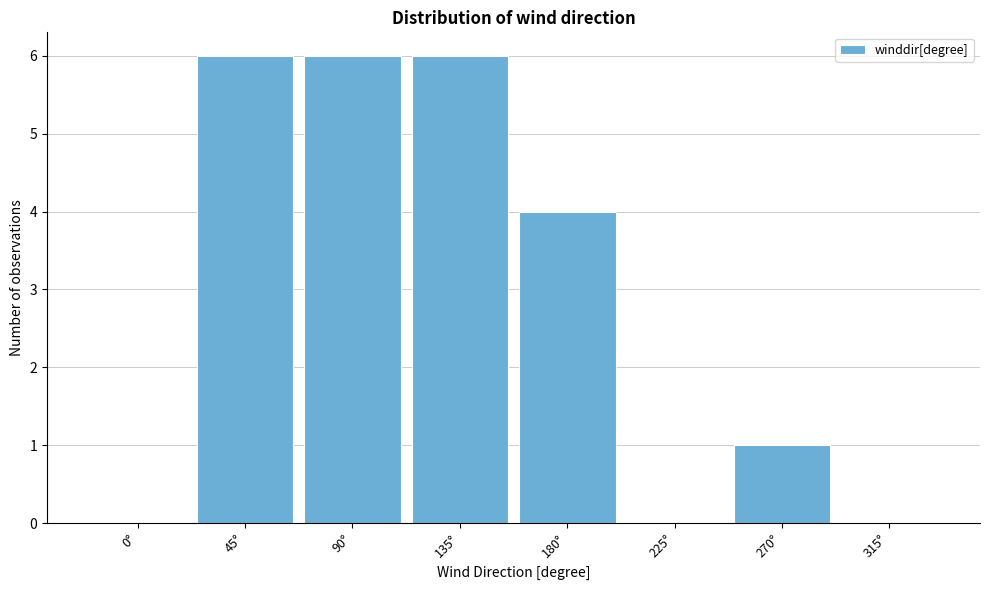

Reading left to right, extract all data points from this chart.

0°=0	45°=6	90°=6	135°=6	180°=4	225°=0	270°=1	315°=0